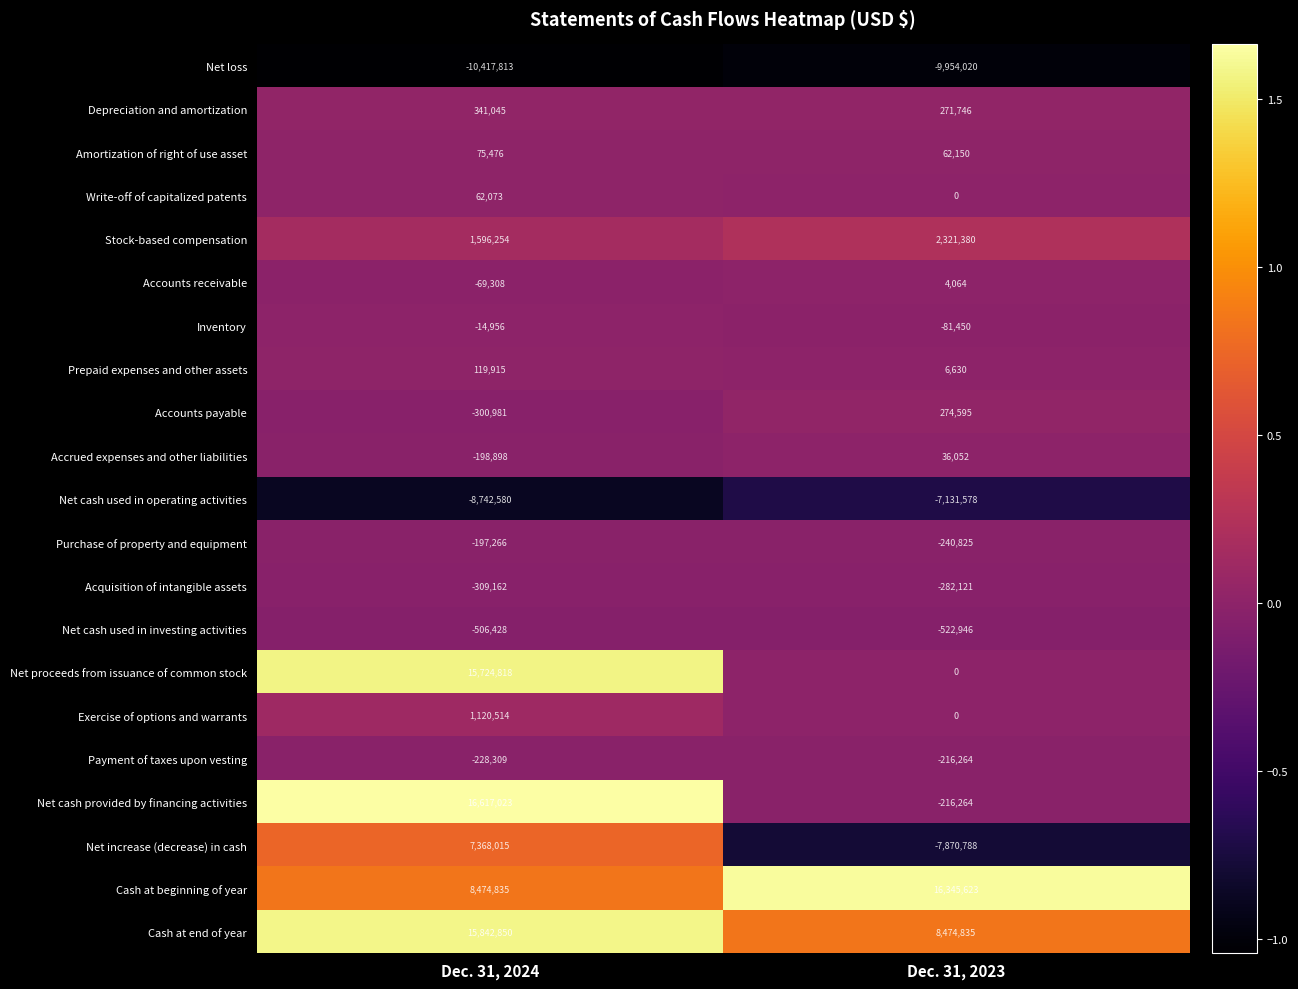

What is the maximum value shown in the chart?

16617023